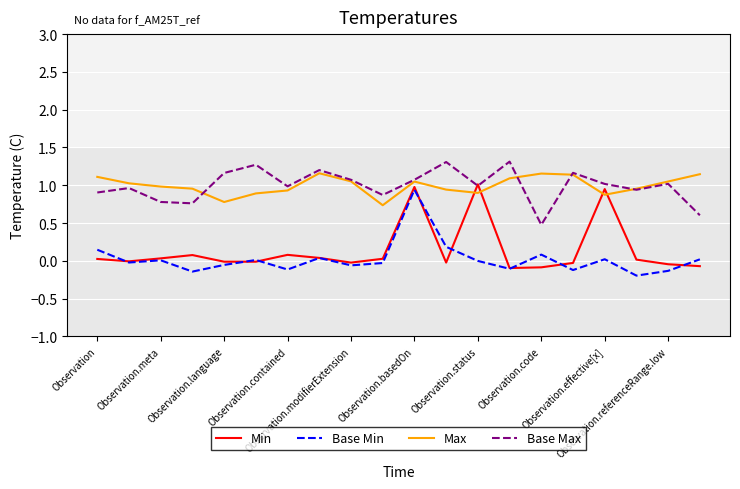

What is the maximum value shown in the chart?

1.3